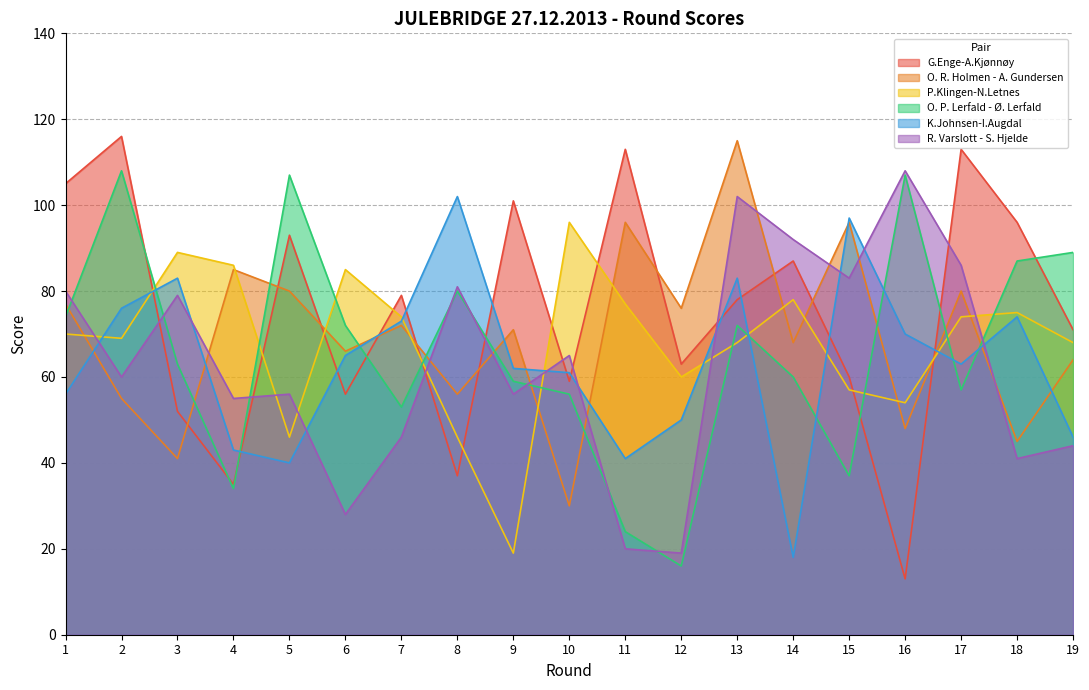

Reading right to left, what are all the values shown in this chart?

G.Enge-A.Kjønnøy: 71	96	113	13	60	87	78	63	113	59	101	37	79	56	93	35	52	116	105
O. R. Holmen - A. Gundersen: 64	45	80	48	96	68	115	76	96	30	71	56	72	66	80	85	41	55	77
P.Klingen-N.Letnes: 68	75	74	54	57	78	68	60	77	96	19	46	74	85	46	86	89	69	70
O. P. Lerfald - Ø. Lerfald: 89	87	57	107	37	60	72	16	24	56	59	80	53	72	107	34	63	108	74
K.Johnsen-I.Augdal: 46	74	63	70	97	18	83	50	41	61	62	102	73	65	40	43	83	76	56
R. Varslott - S. Hjelde: 44	41	86	108	83	92	102	19	20	65	56	81	46	28	56	55	79	60	80